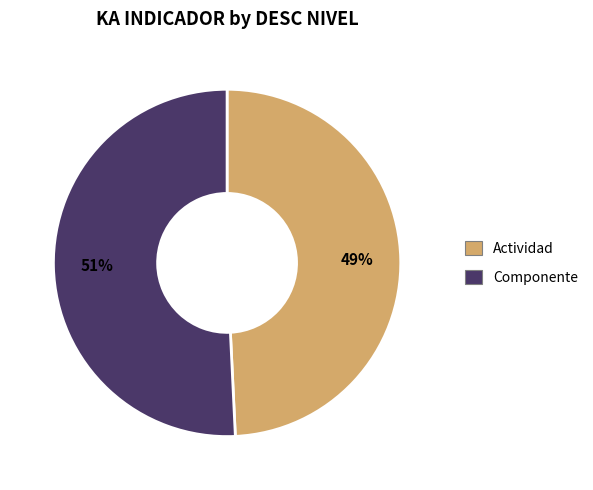

What is the largest slice in the pie chart?

Componente